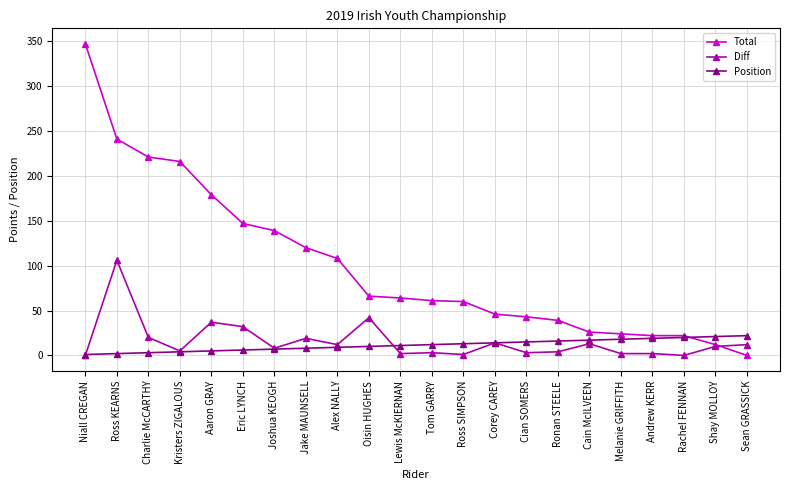

What is the difference between the highest and lowest values at Shay MOLLOY?

11